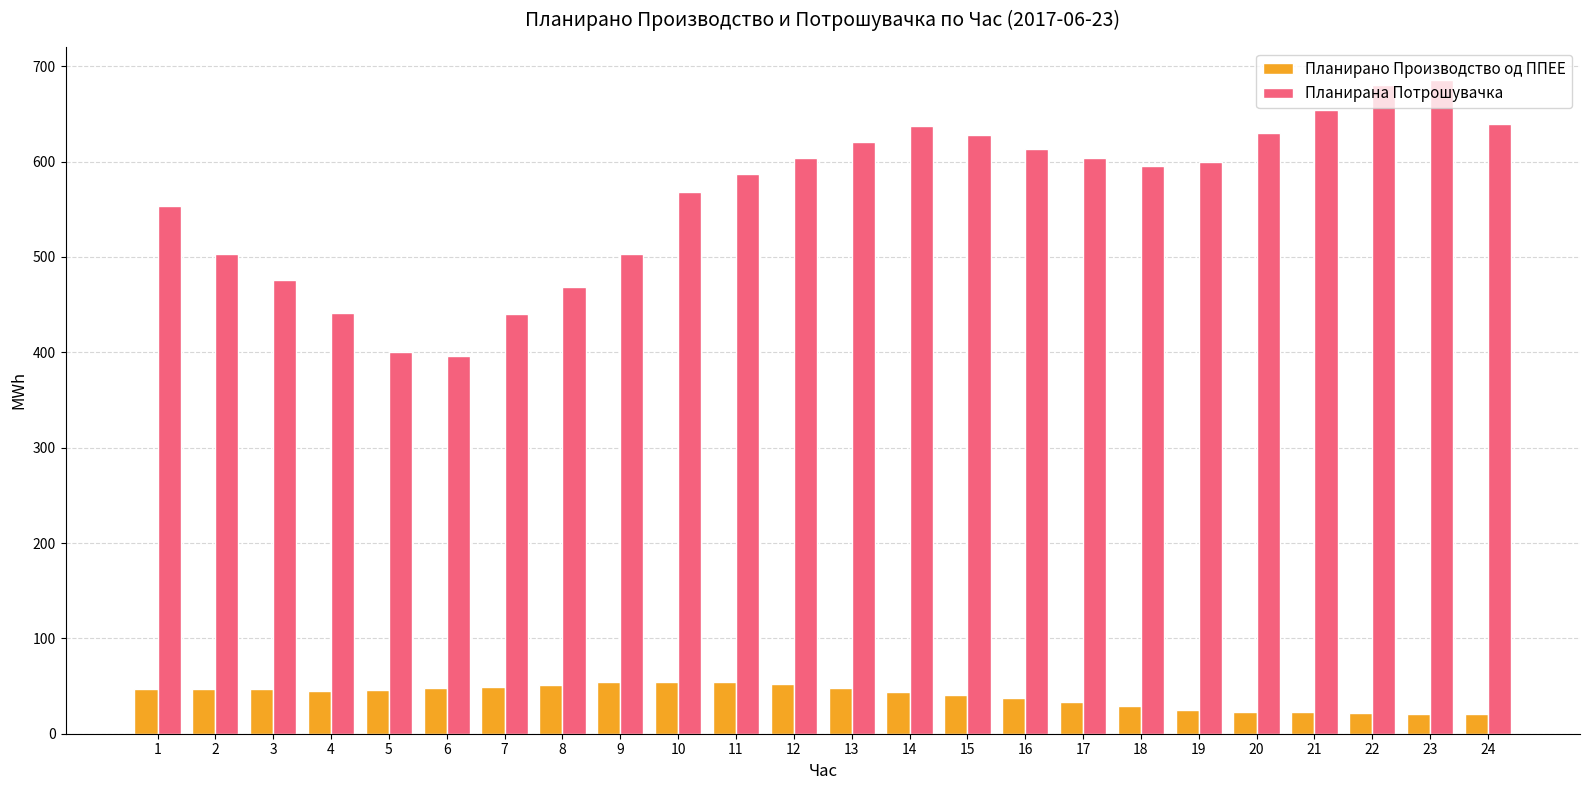

Are the bars horizontal?

No